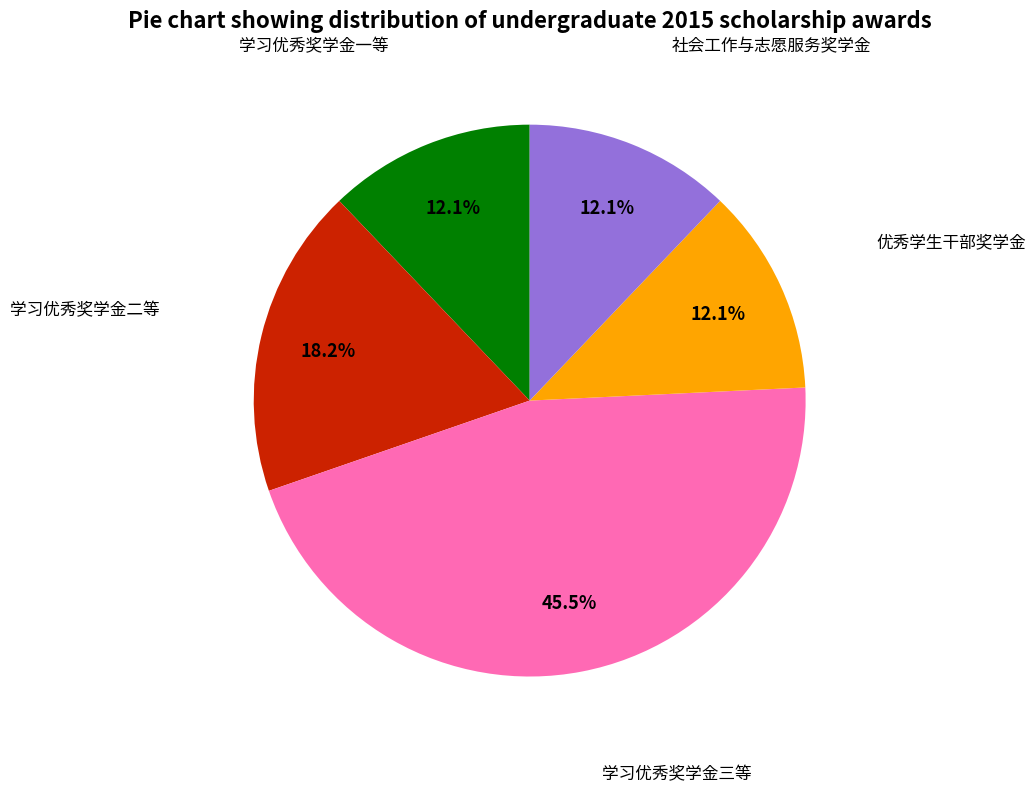

Does any single category account for the majority?

No